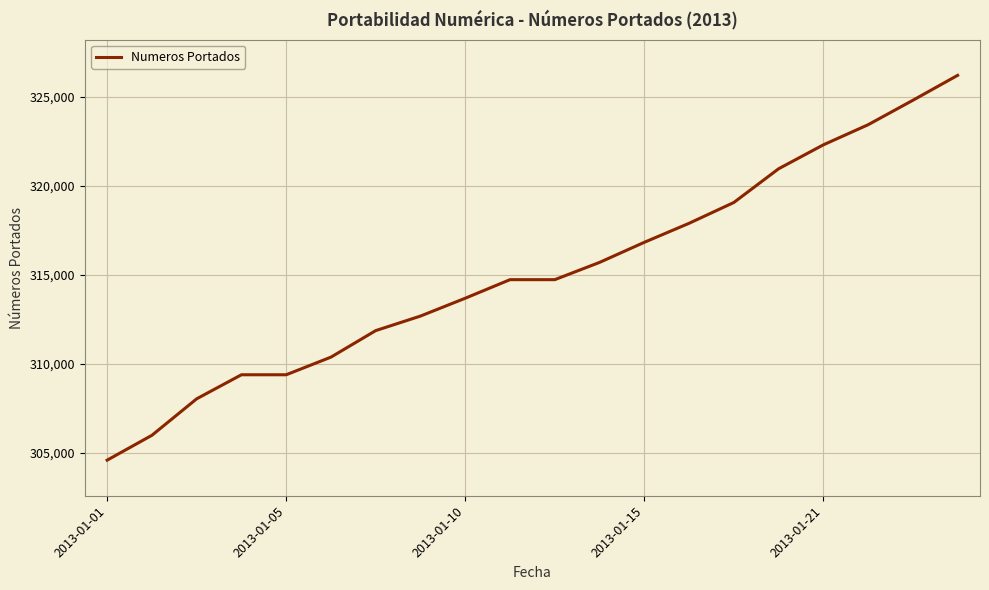

What is the difference between the maximum and minimum values?

21619